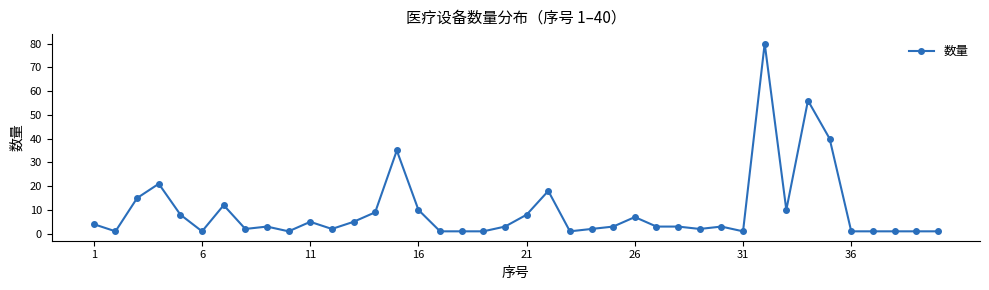

What is the minimum value shown in the chart?

1